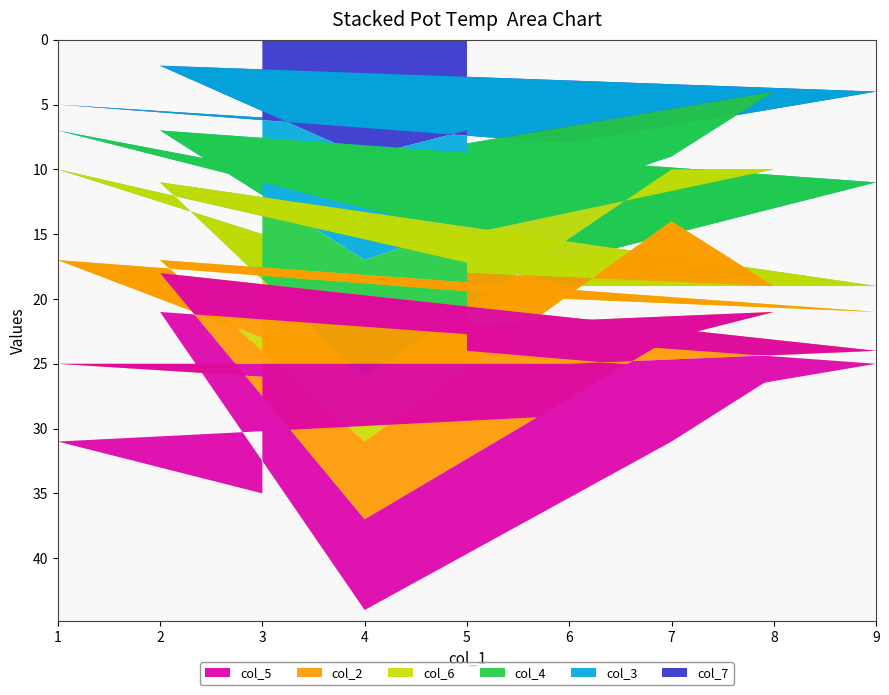

Reading left to right, transcribe all the data shown in this chart.

col_7: 3=6	1=5	6=8	9=4	2=2	4=9	7=3	8=1	5=7
col_3: 3=4	1=2	6=9	9=7	2=5	4=8	7=6	8=3	5=1
col_4: 3=5	1=3	6=2	9=8	2=4	4=9	7=1	8=6	5=7
col_6: 3=8	1=7	6=1	9=2	2=6	4=5	7=4	8=9	5=3
col_2: 3=3	1=8	6=5	9=3	2=1	4=6	7=9	8=2	5=4
col_5: 3=9	1=6	6=4	9=1	2=3	4=7	7=8	8=5	5=2